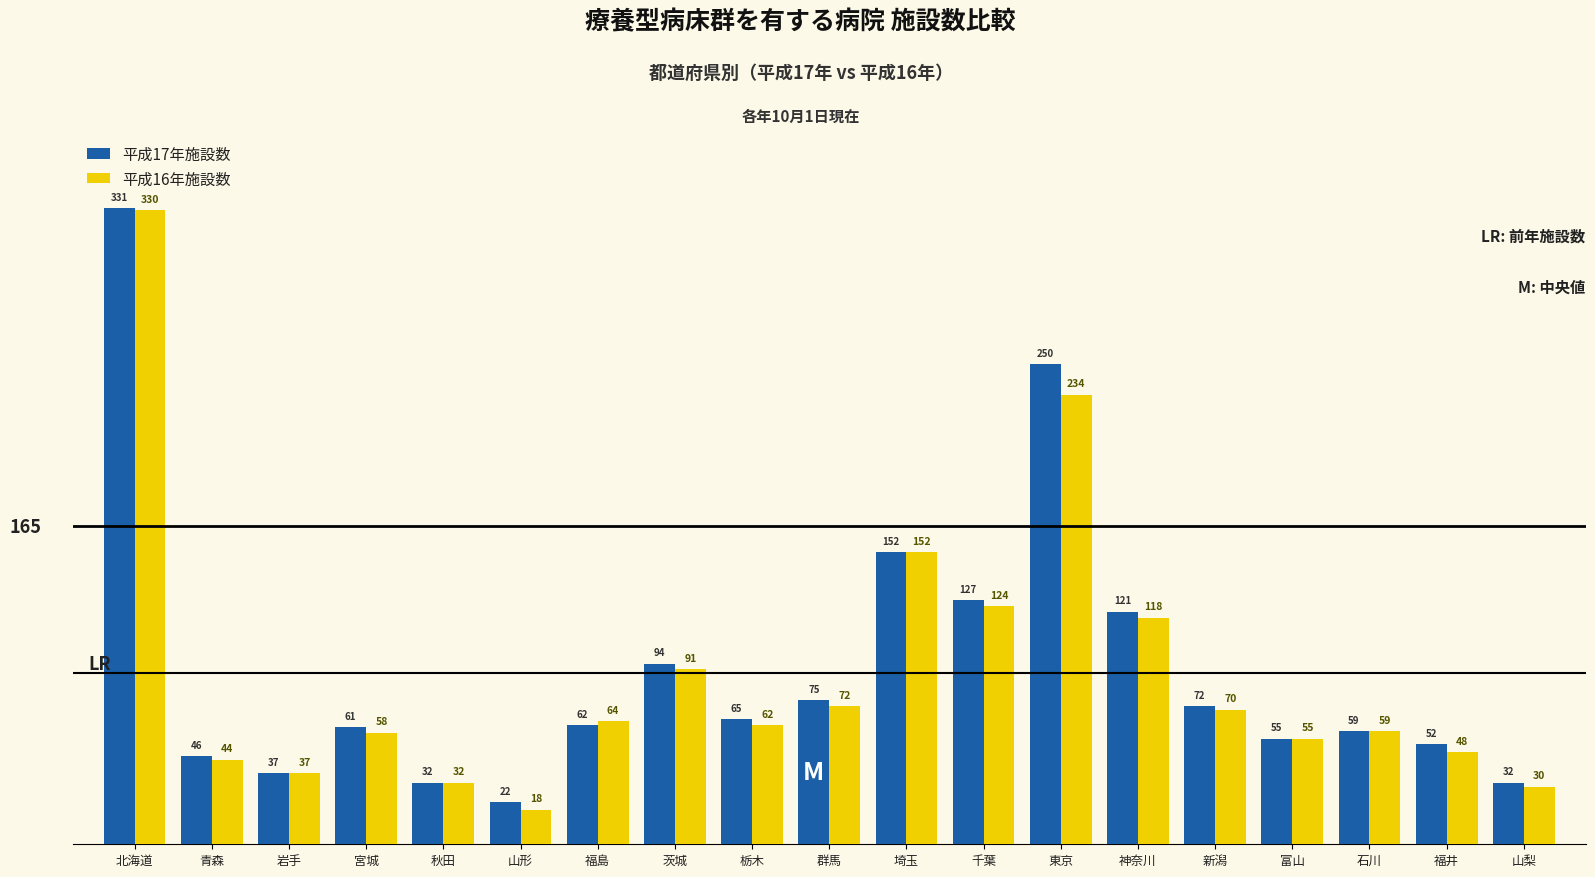

Reading right to left, list all the values displayed in this chart.

平成17年施設数: 32	52	59	55	72	121	250	127	152	75	65	94	62	22	32	61	37	46	331
平成16年施設数: 30	48	59	55	70	118	234	124	152	72	62	91	64	18	32	58	37	44	330